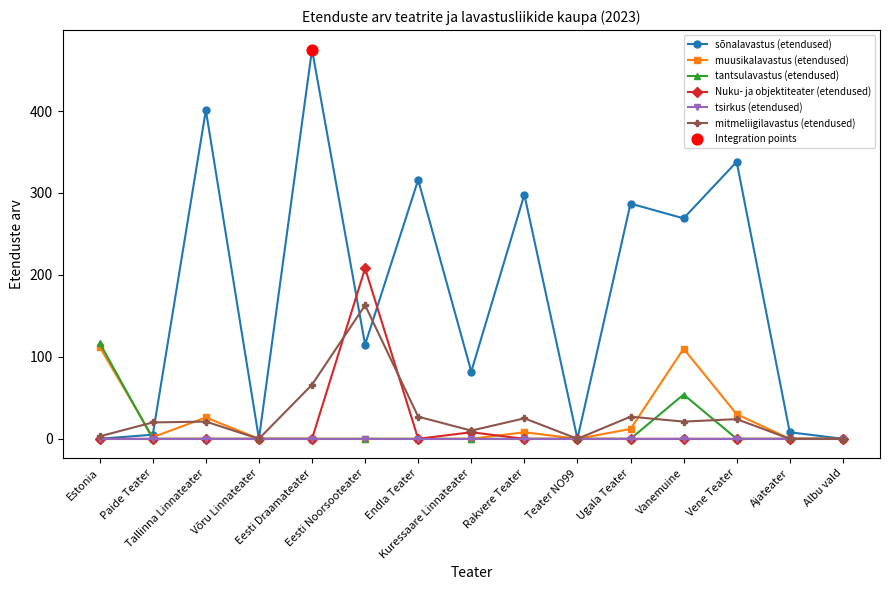

Which series has the largest range (max minus min)?

sõnalavastus (etendused)